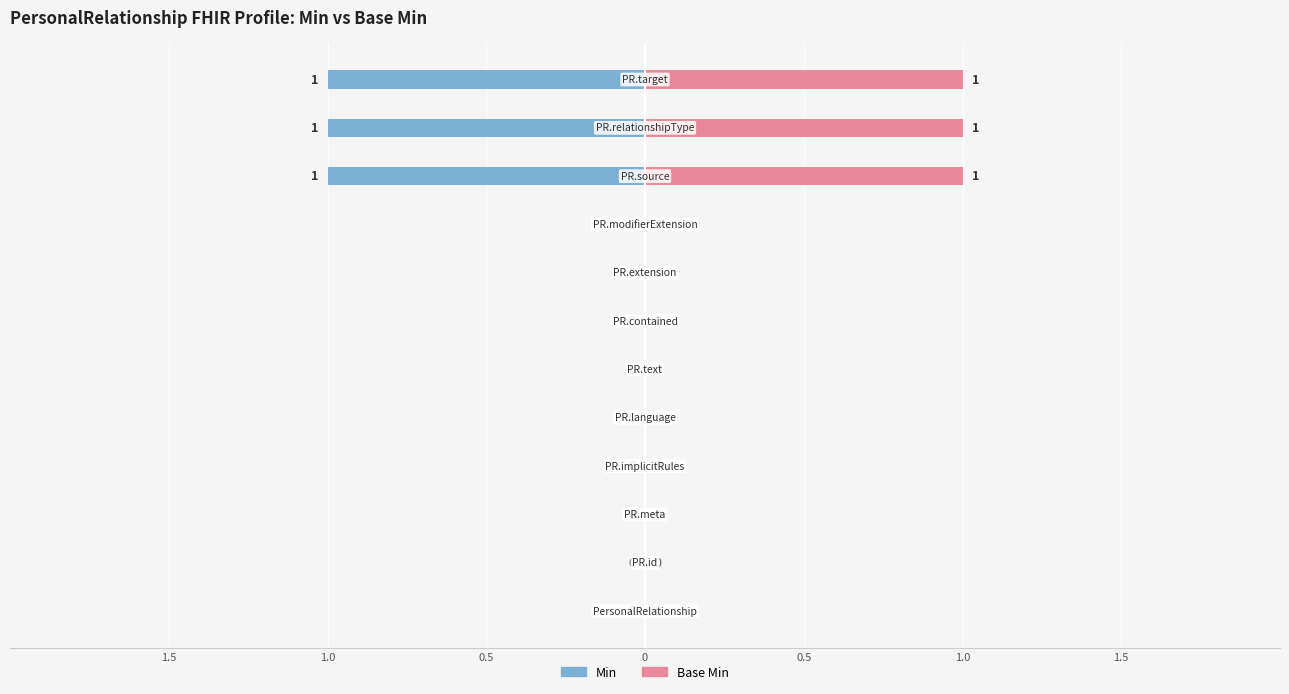

The value of Base Min at 10 is 1. True or false?

True